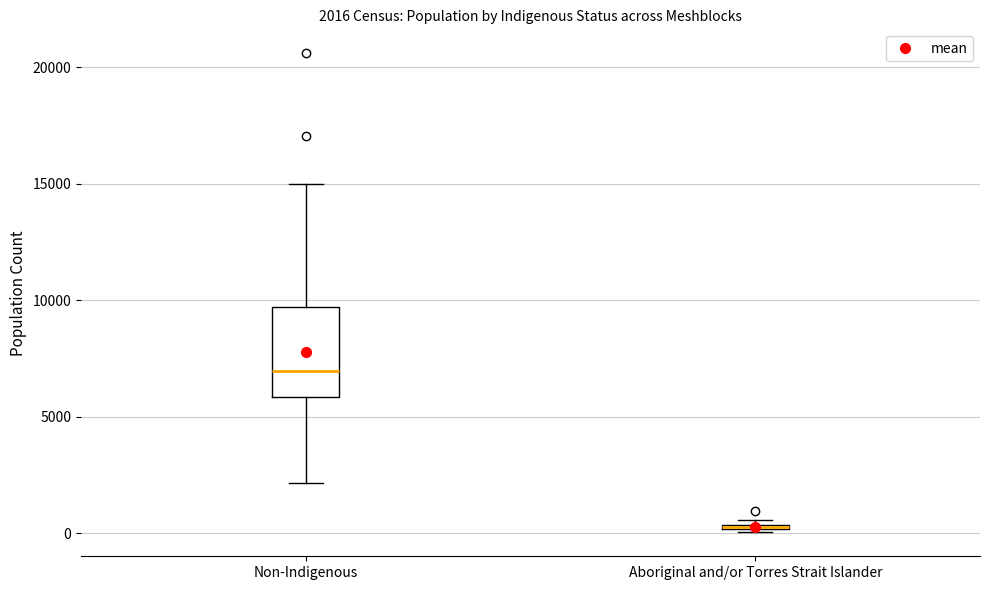

Comparing the boxes themselves (not the whiskers), which one is the tallest?

Non-Indigenous